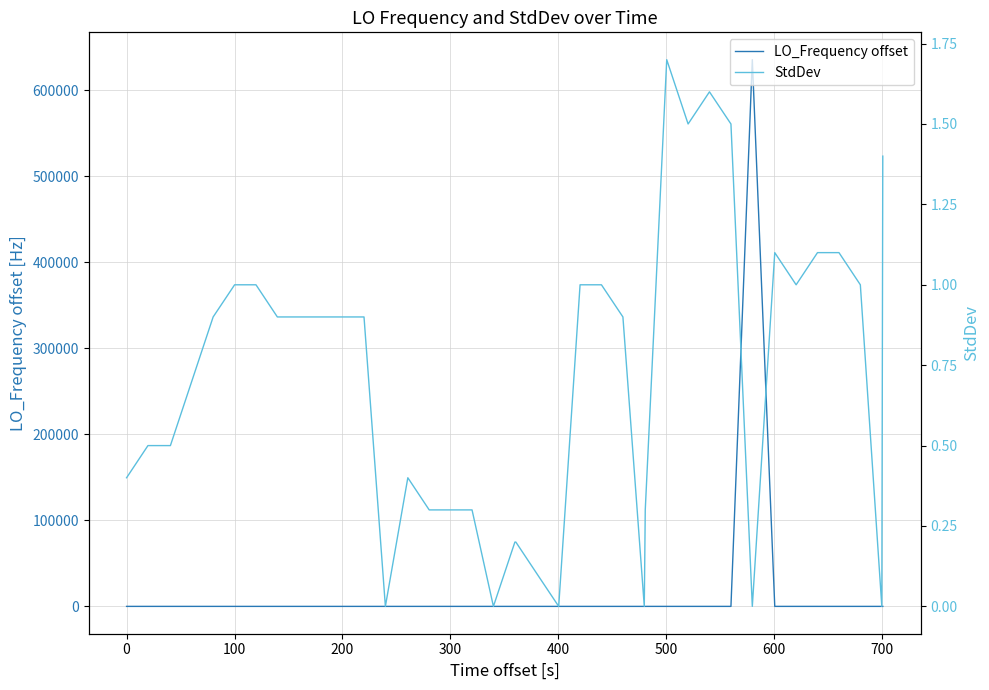

How many data points does each series have?

40